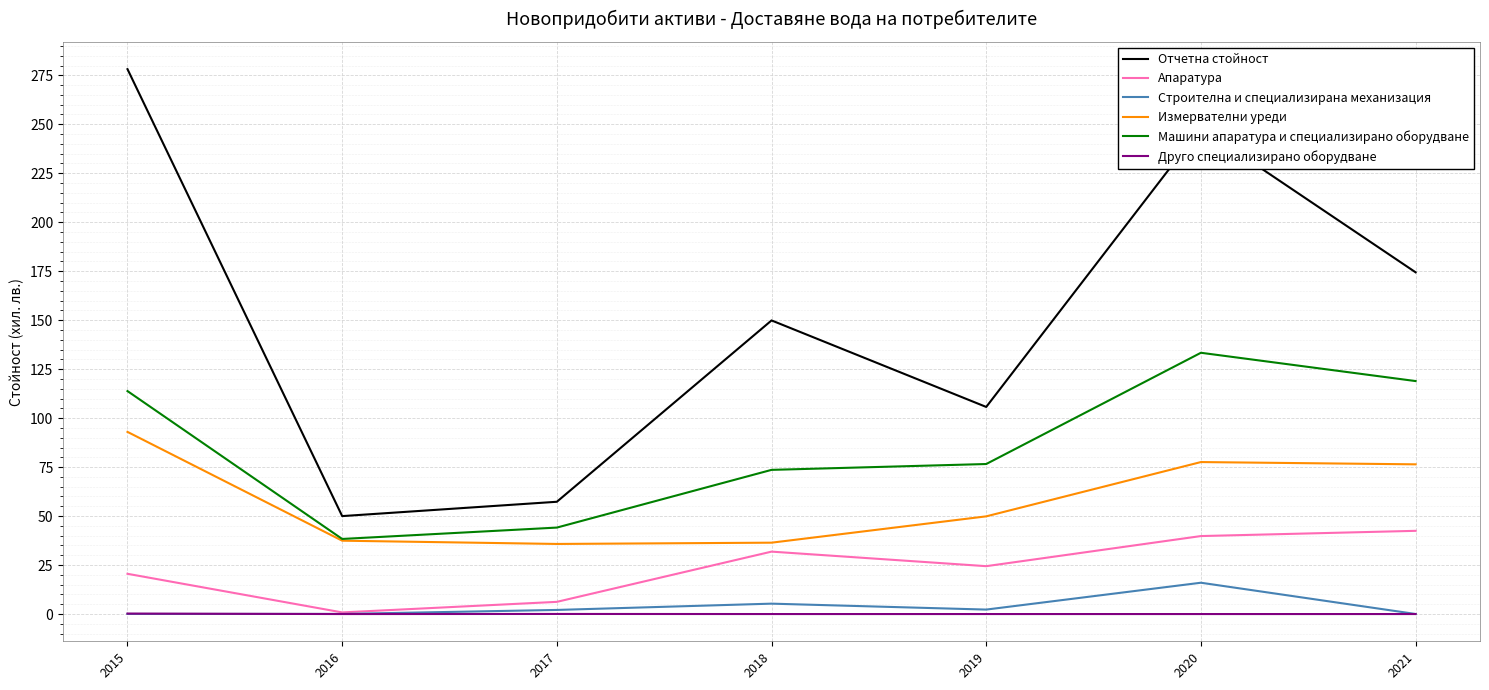

Which series changed the most between 2016 and 2021?

Отчетна стойност